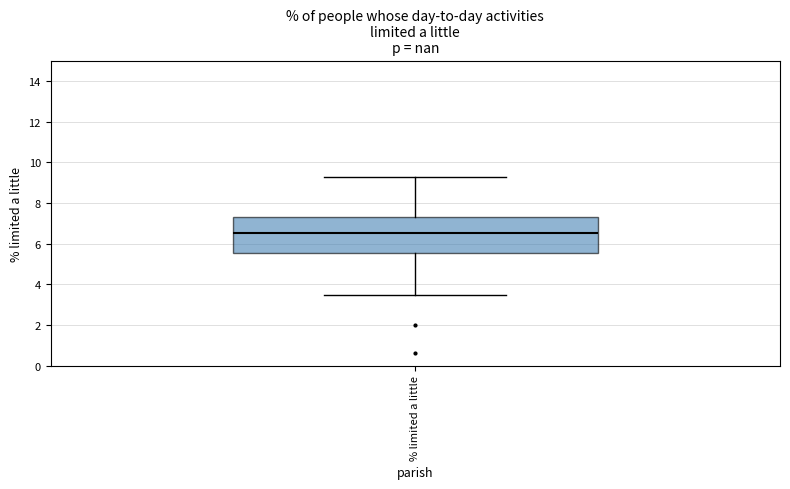

Read this box plot against the y-axis: the position of the median line, the range covered by the box, and the ends of both whiskers. The values are not printed on the chart, so give them approximately, as read against the axis.

median 6.6, box 5.6 to 7.4, whiskers 3.4 to 9.2